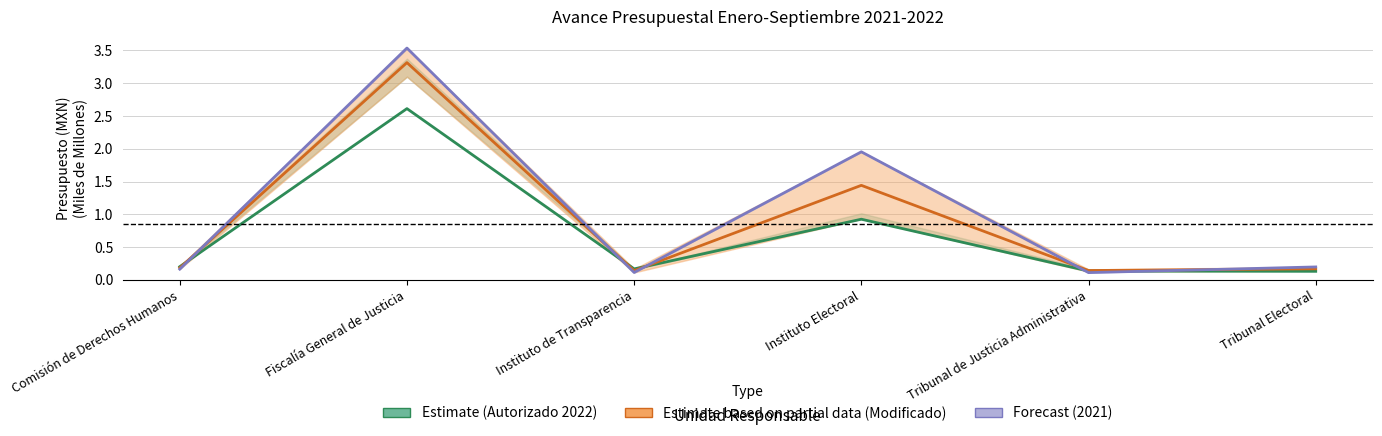

How many distinct data groups are displayed?

3